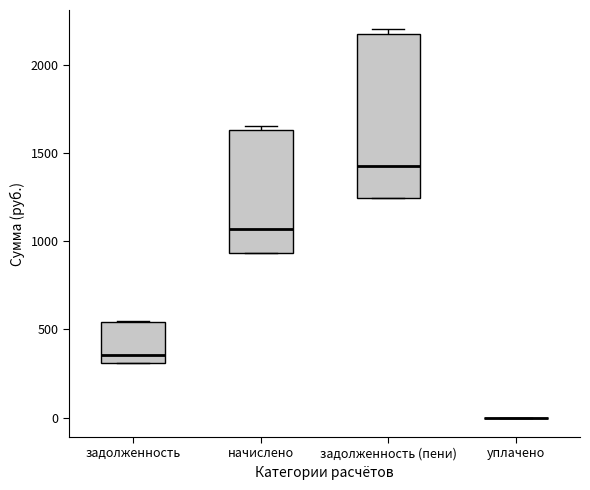

Comparing the boxes themselves (not the whiskers), which one is the tallest?

задолженность (пени)